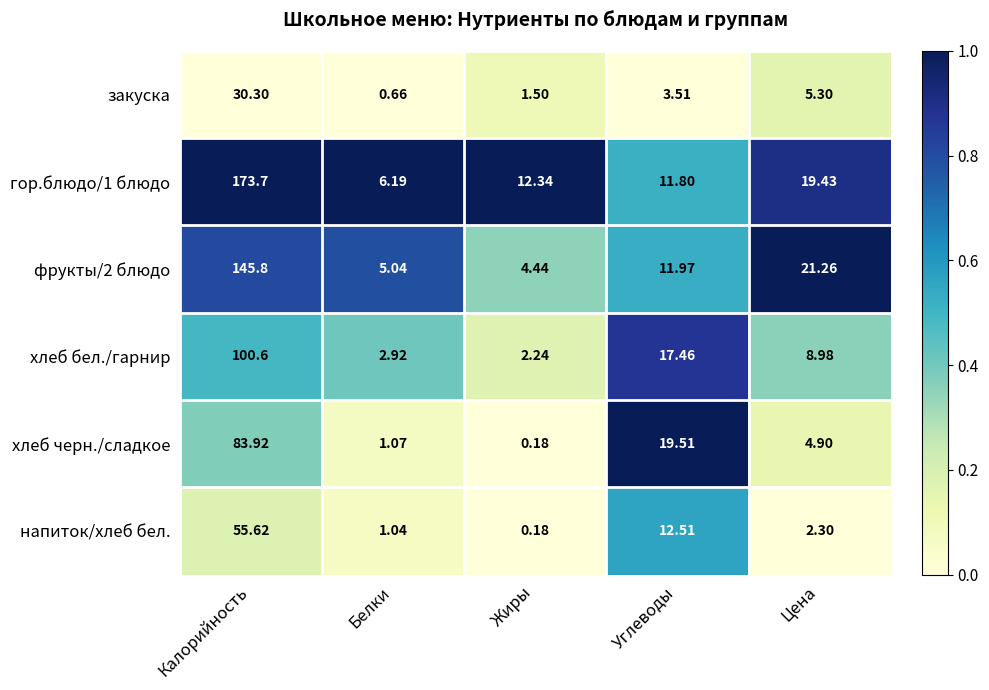

Which category has the lowest value across all series?

Жиры